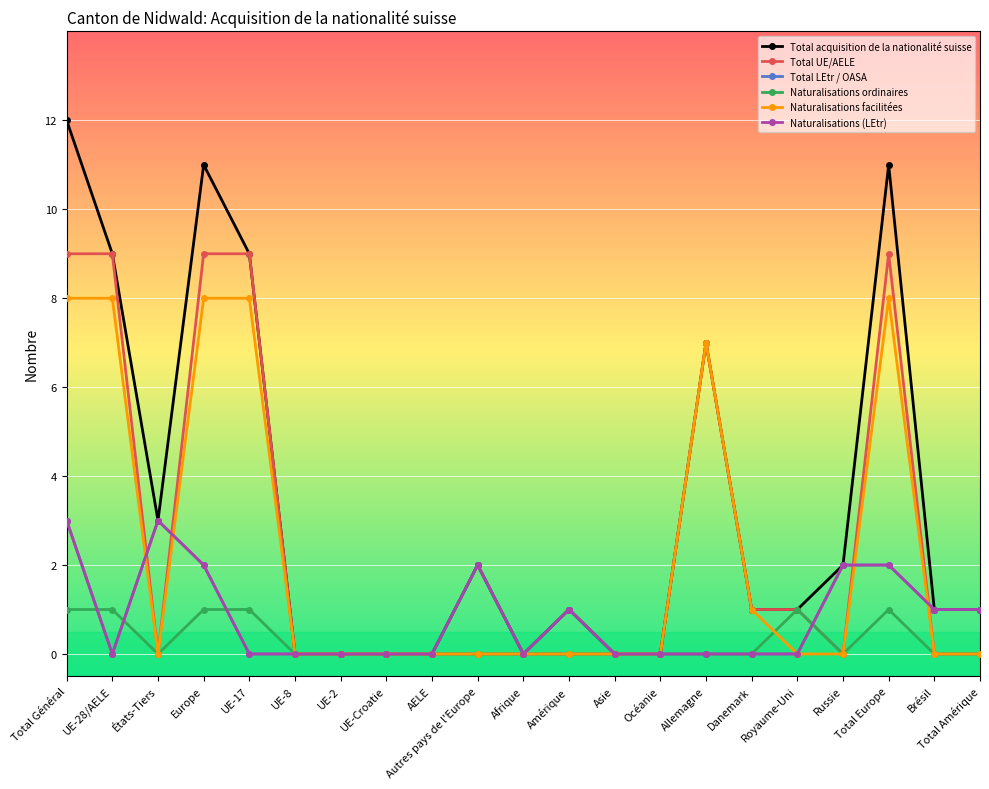

Is the value of Naturalisations ordinaires at Brésil greater than the value of Naturalisations facilitées at UE-8?

No